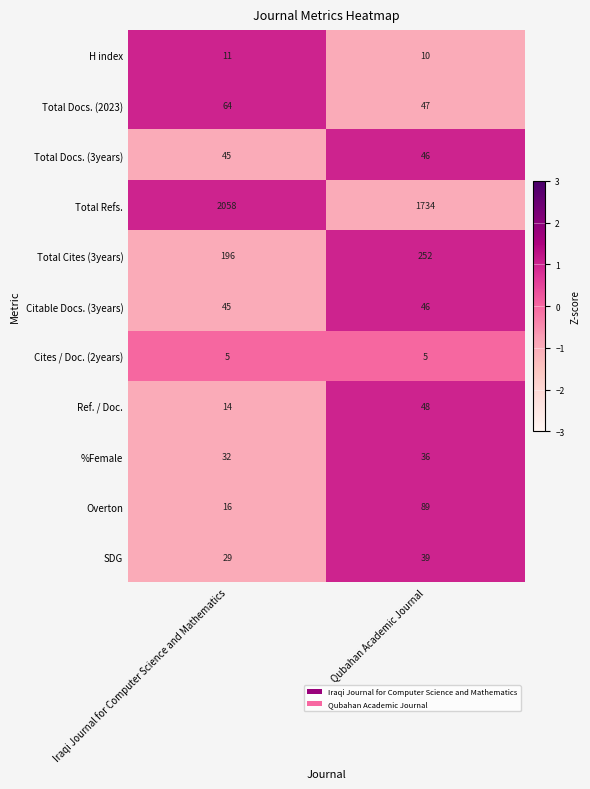

What is the difference between the highest and lowest values at Qubahan Academic Journal?

1729